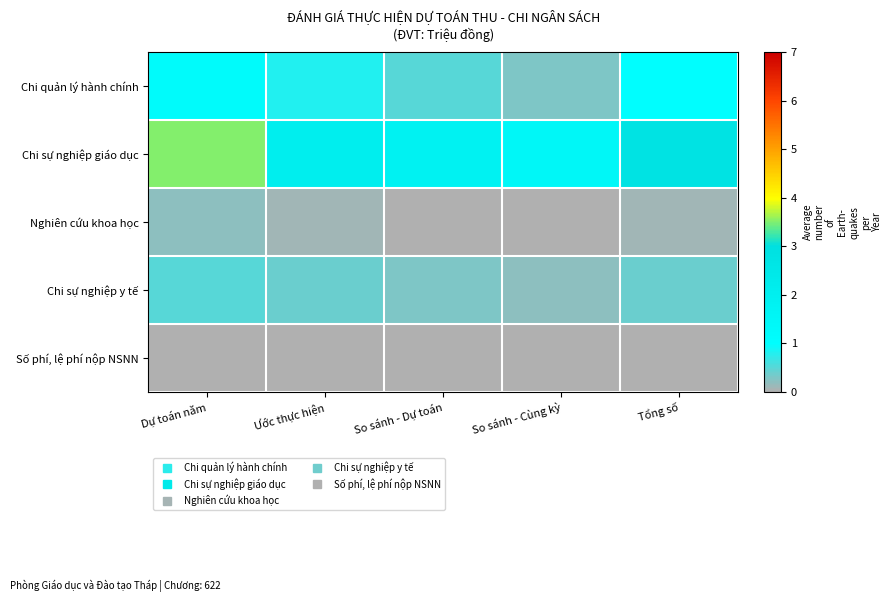

Reading left to right, list all the values displayed in this chart.

Chi quản lý hành chính: Dự toán năm=1.2	Ước thực hiện=0.8	So sánh - Dự toán=0.5	So sánh - Cùng kỳ=0.3	Tổng số=1.0
Chi sự nghiệp giáo dục: Dự toán năm=3.5	Ước thực hiện=2.1	So sánh - Dự toán=1.8	So sánh - Cùng kỳ=1.5	Tổng số=2.8
Nghiên cứu khoa học: Dự toán năm=0.2	Ước thực hiện=0.1	So sánh - Dự toán=0.0	So sánh - Cùng kỳ=0.0	Tổng số=0.1
Chi sự nghiệp y tế: Dự toán năm=0.5	Ước thực hiện=0.4	So sánh - Dự toán=0.3	So sánh - Cùng kỳ=0.2	Tổng số=0.4
Số phí, lệ phí nộp NSNN: Dự toán năm=0.0	Ước thực hiện=0.0	So sánh - Dự toán=0.0	So sánh - Cùng kỳ=0.0	Tổng số=0.0